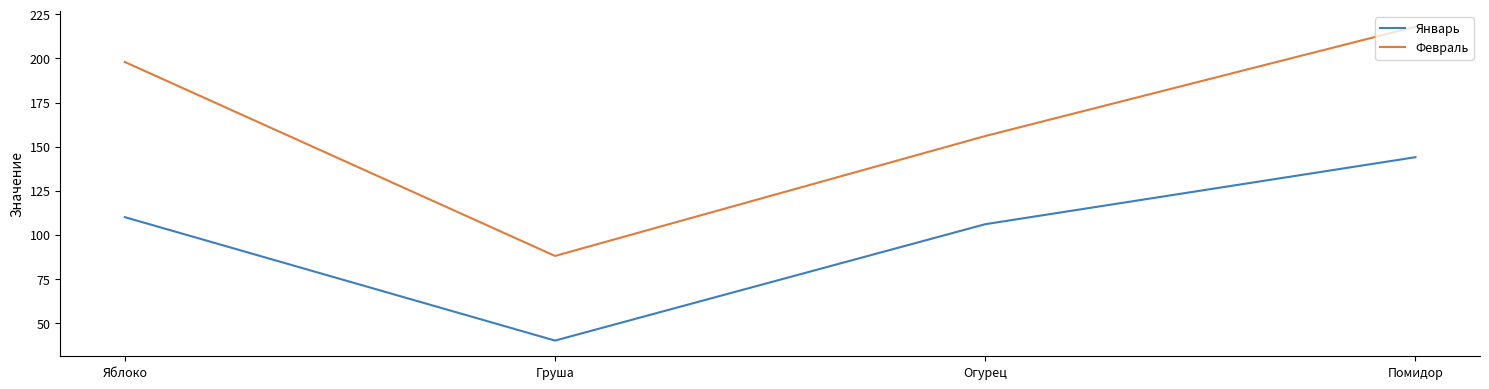

Is it true that Февраль equals 198 at Яблоко?

True